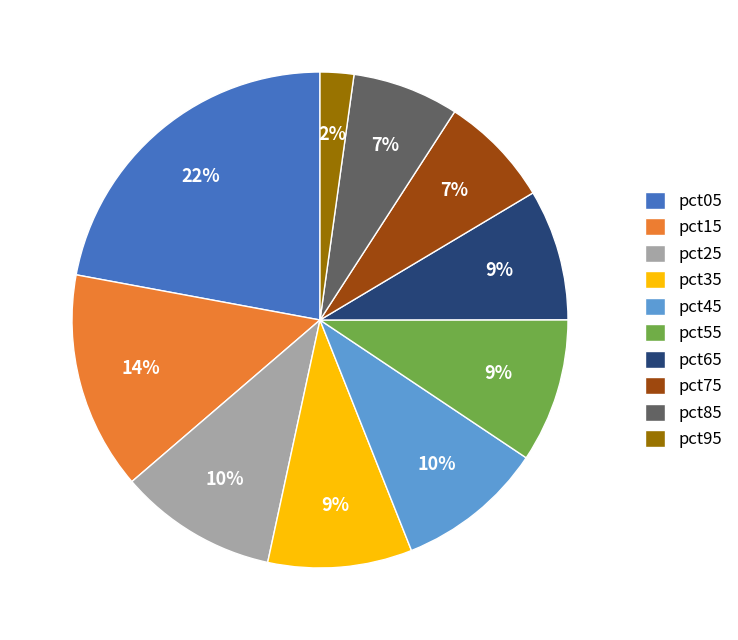

Does pct95 represent more than half of the total?

No